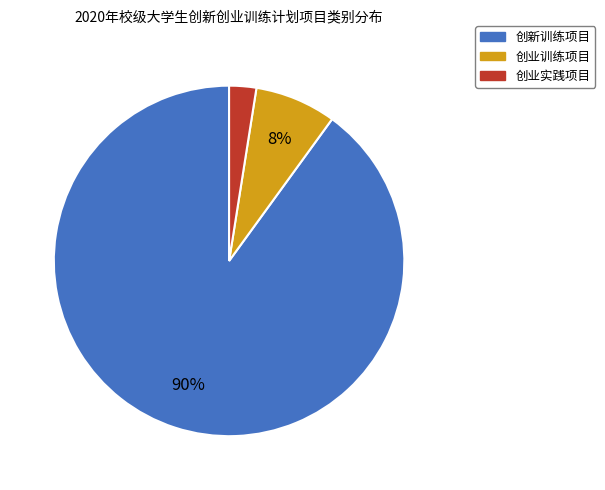

What is the largest slice in the pie chart?

创新训练项目